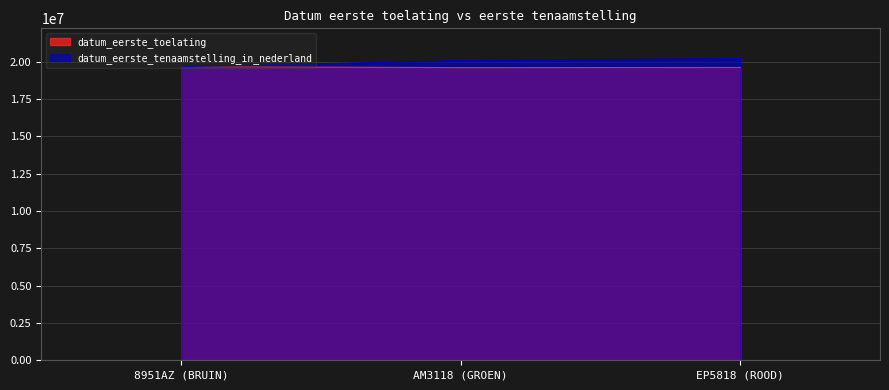

Reading right to left, extract all data points from this chart.

datum_eerste_toelating: 19610224	19600630	19660518
datum_eerste_tenaamstelling_in_nederland: 20210421	20070418	19660518